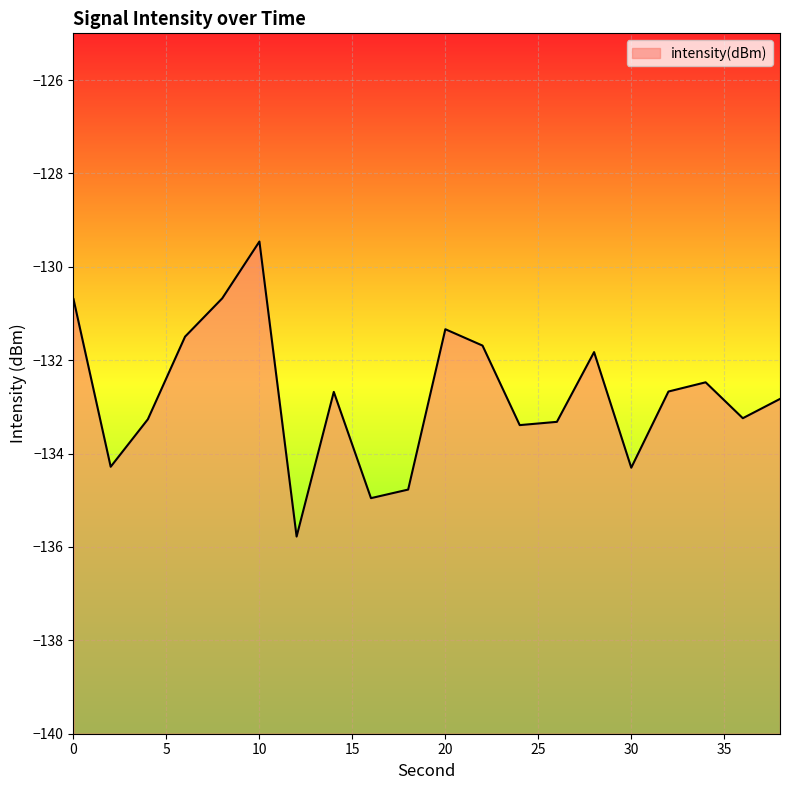

The chart shows a value of -131.8 at 28. True or false?

True